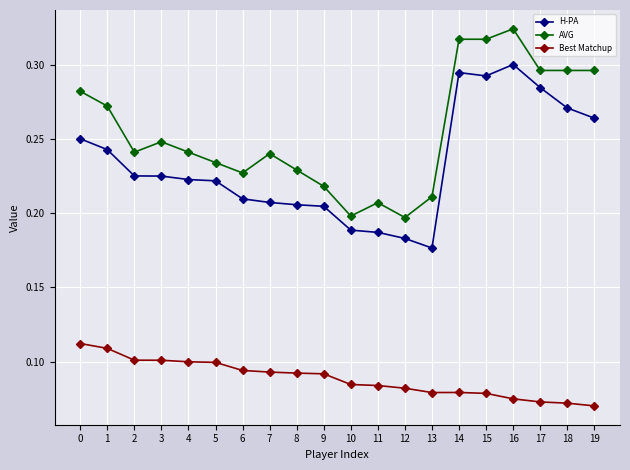

The value of H-PA at 16 is 0.5. True or false?

False